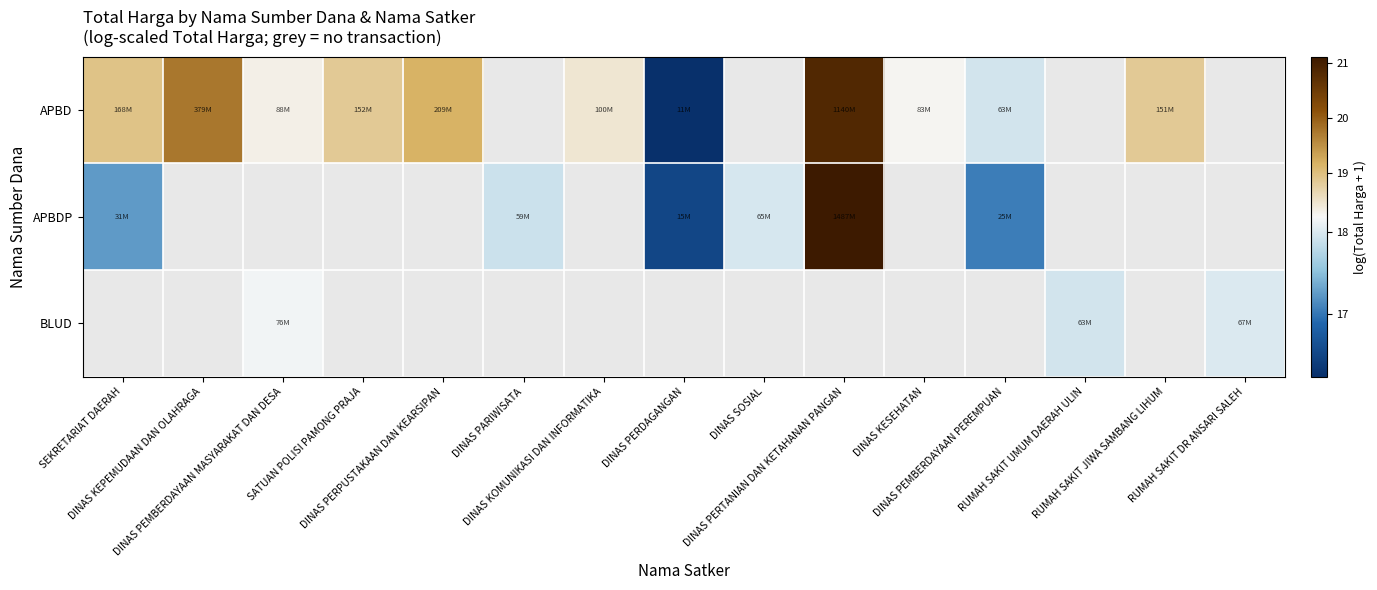

At how many categories does at least one series exceed 17?

14